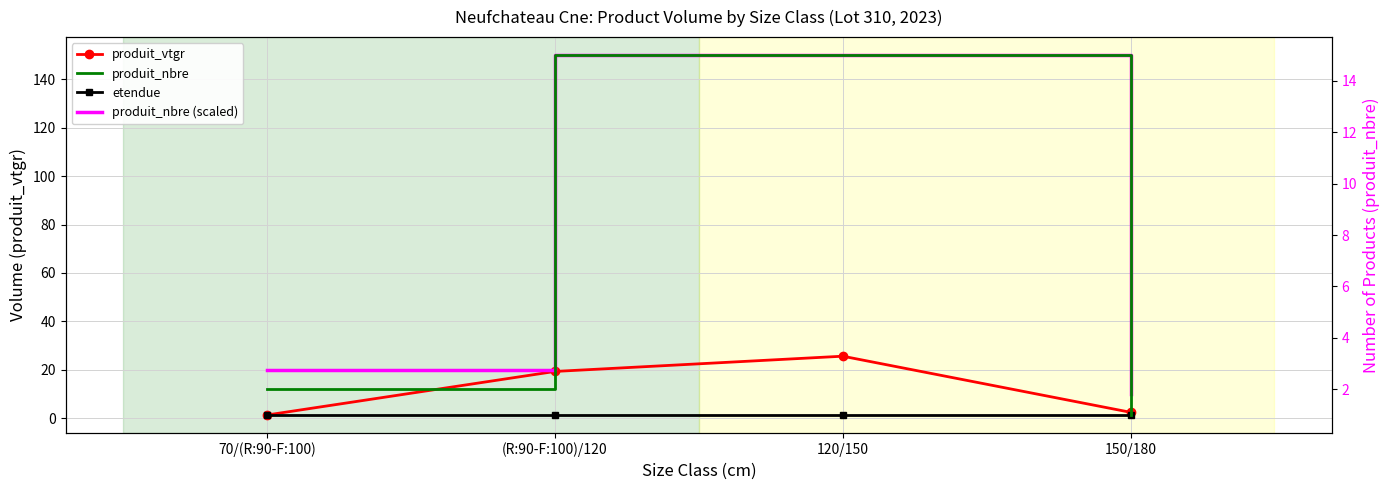

What is the difference between the produit_vtgr values at (R:90-F:100)/120 and 120/150?

6.3